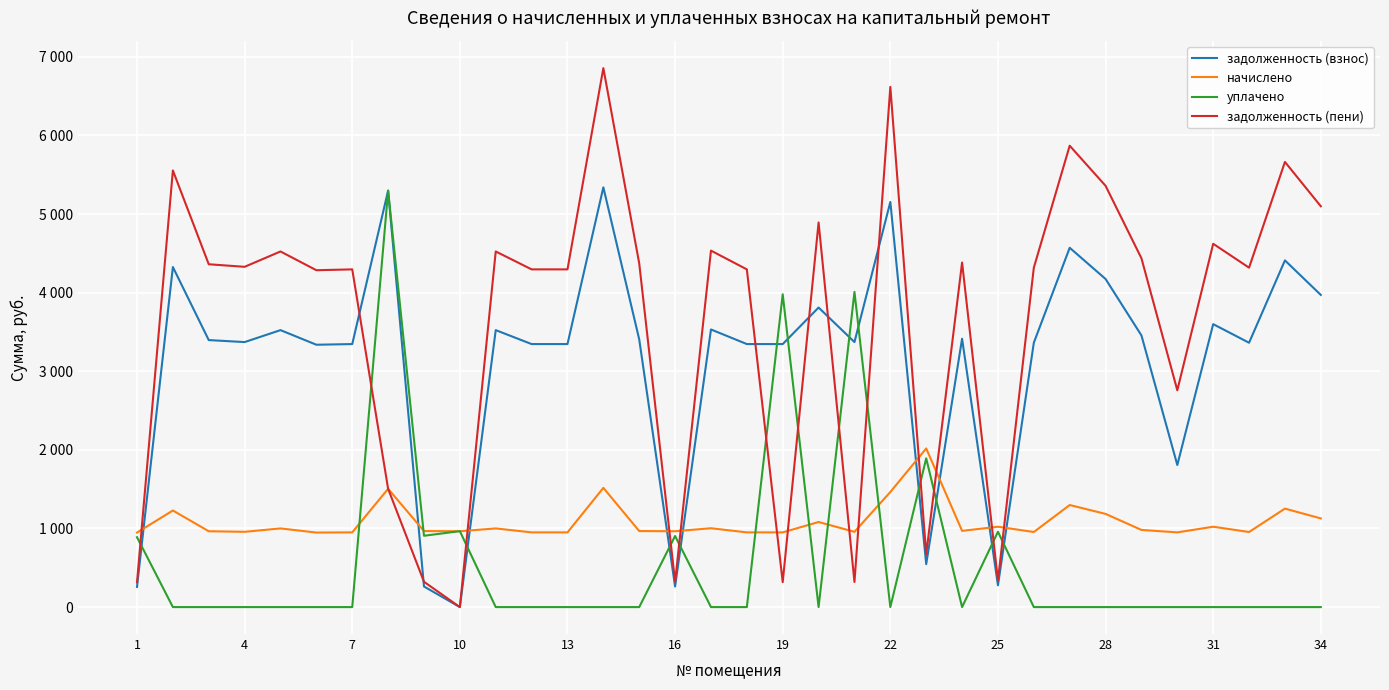

Which series ends up on top after the final intersection of задолженность (взнос) and уплачено?

задолженность (взнос)